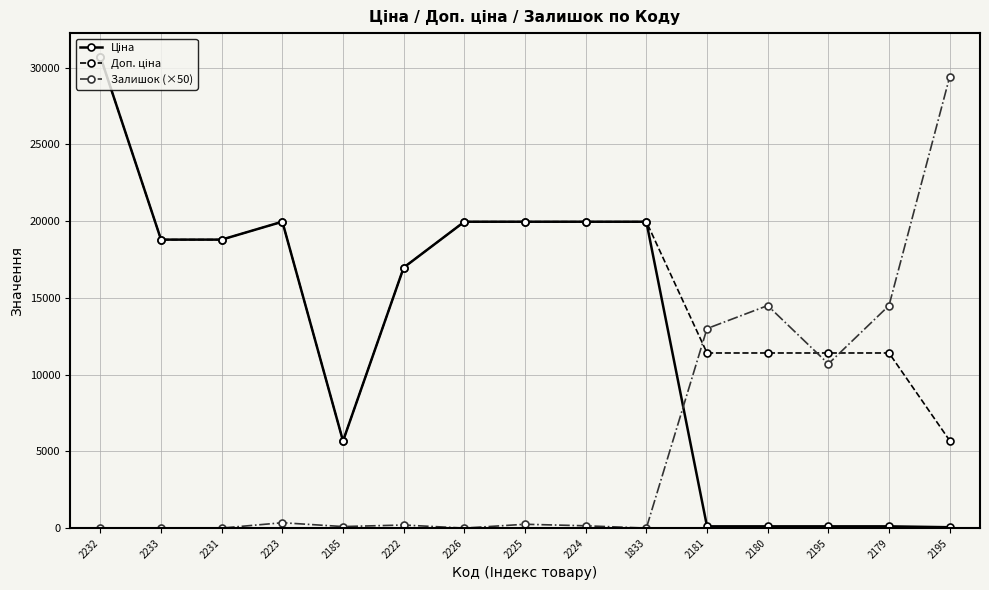

True or false: Залишок (×50) has a value of 165.6 at 2185.

False